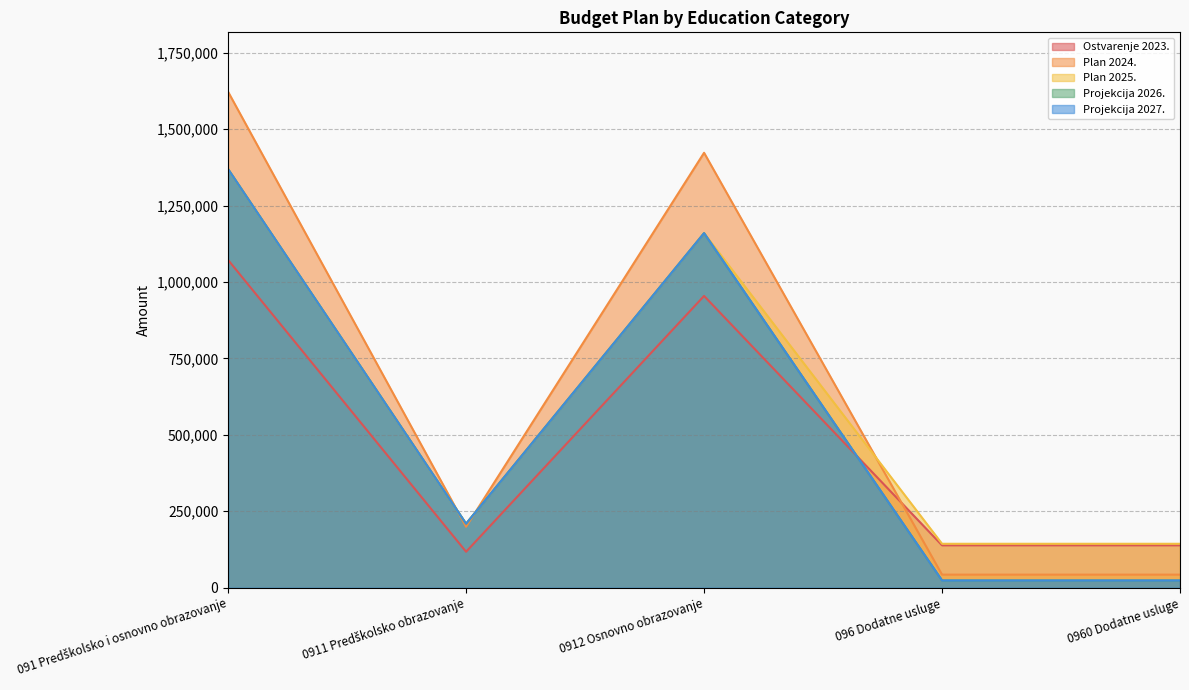

How many series are shown in this chart?

5